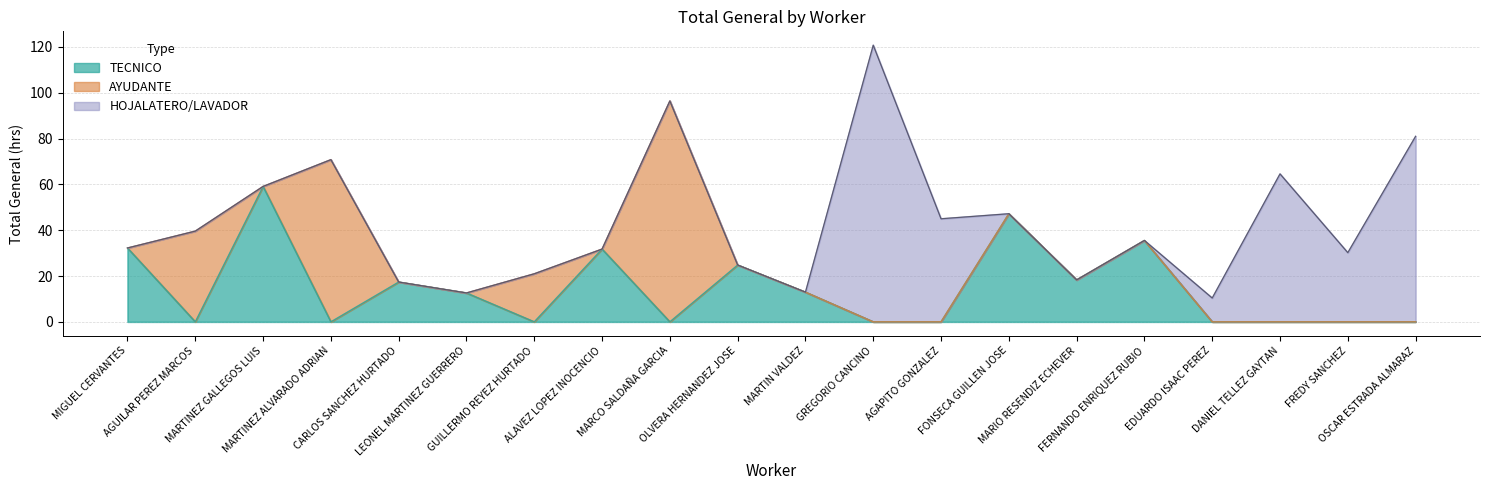

Between GREGORIO CANCINO and FREDY SANCHEZ, which series saw the biggest shift?

HOJALATERO/LAVADOR